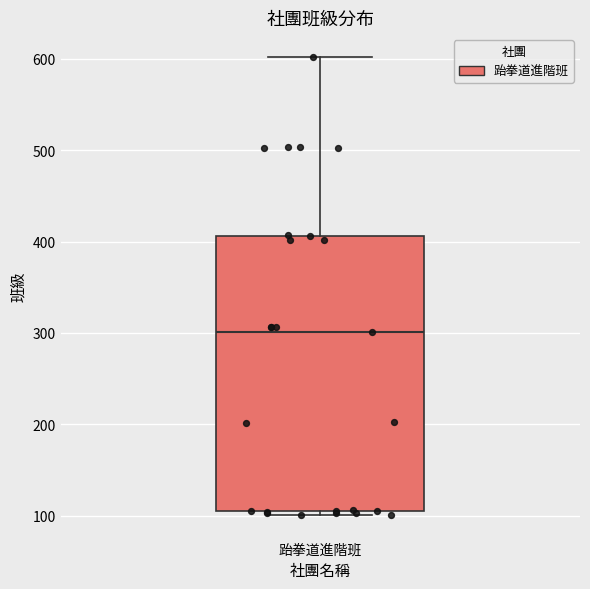

Transcribe this box plot: give where the median line is, the range the box spans, and where the two whiskers end, as read against the y-axis. The values are not printed on the chart, so give them approximately, as read against the axis.

median 300, box 110 to 410, whiskers 100 to 600